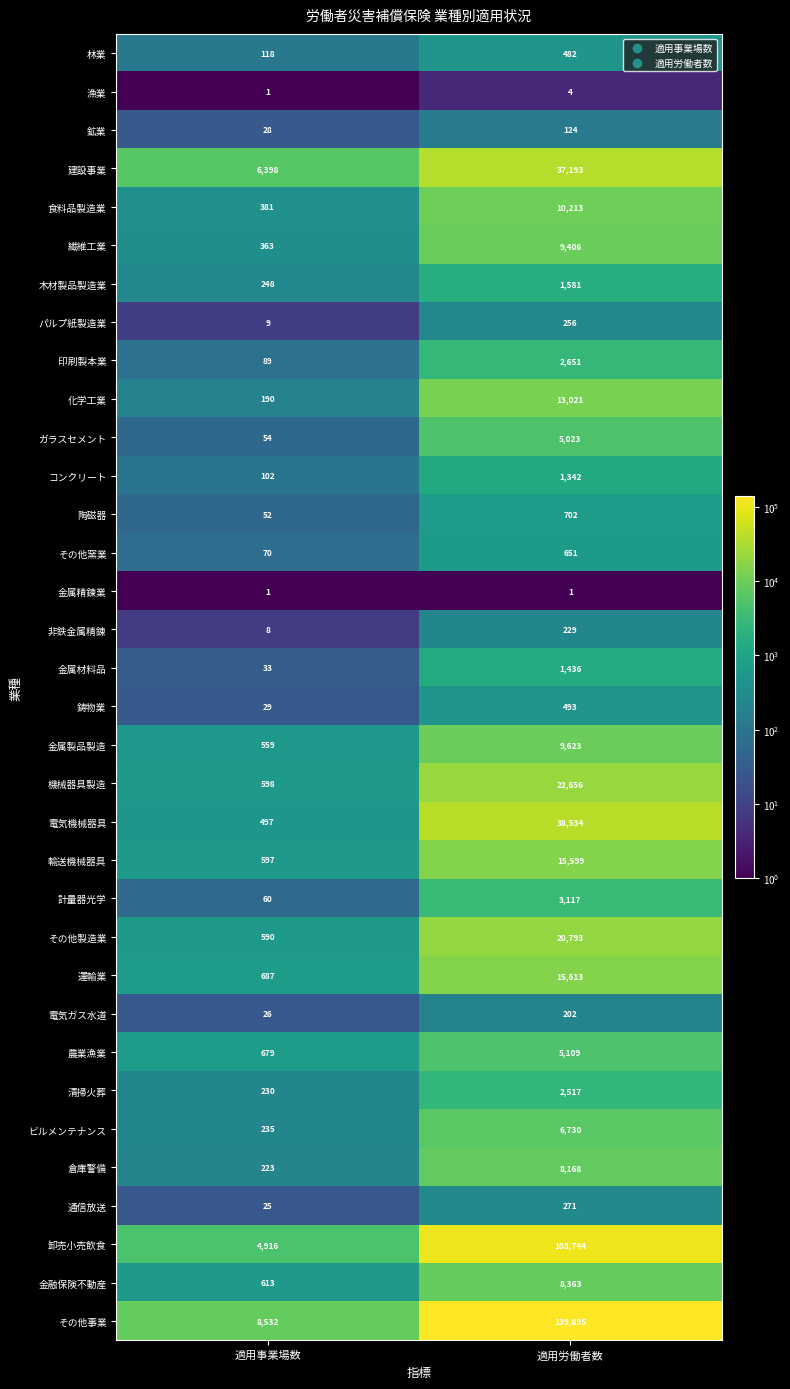

Between 適用事業場数 and 適用労働者数, which series saw the biggest shift?

その他事業